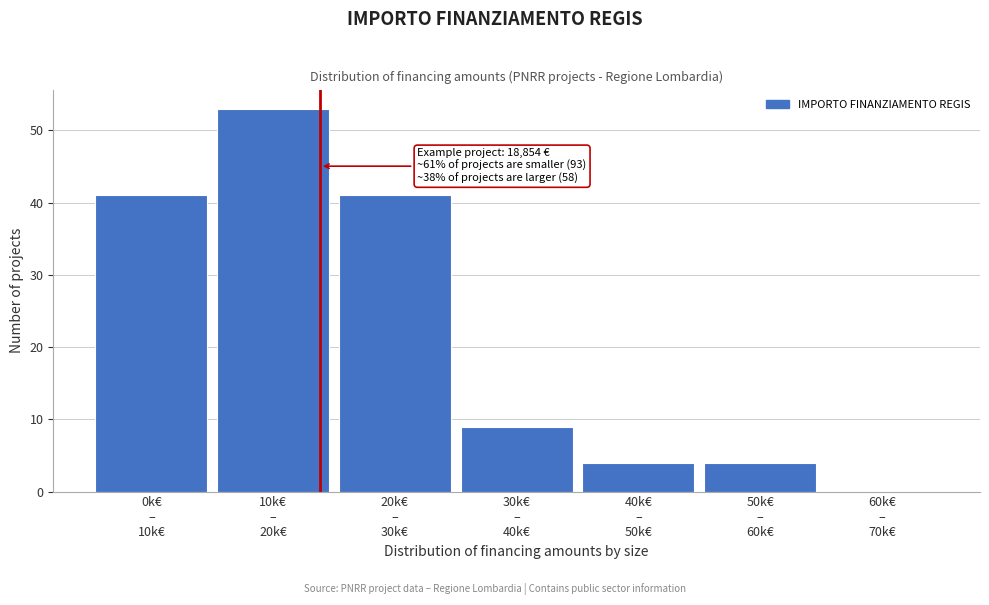

What is the greatest value displayed?

53